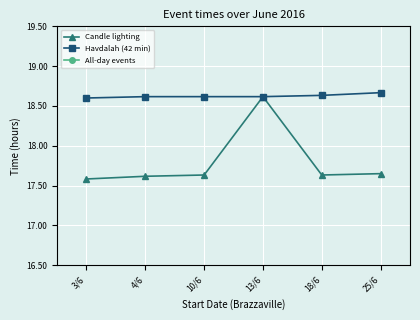

How many categories are shown in the chart?

6